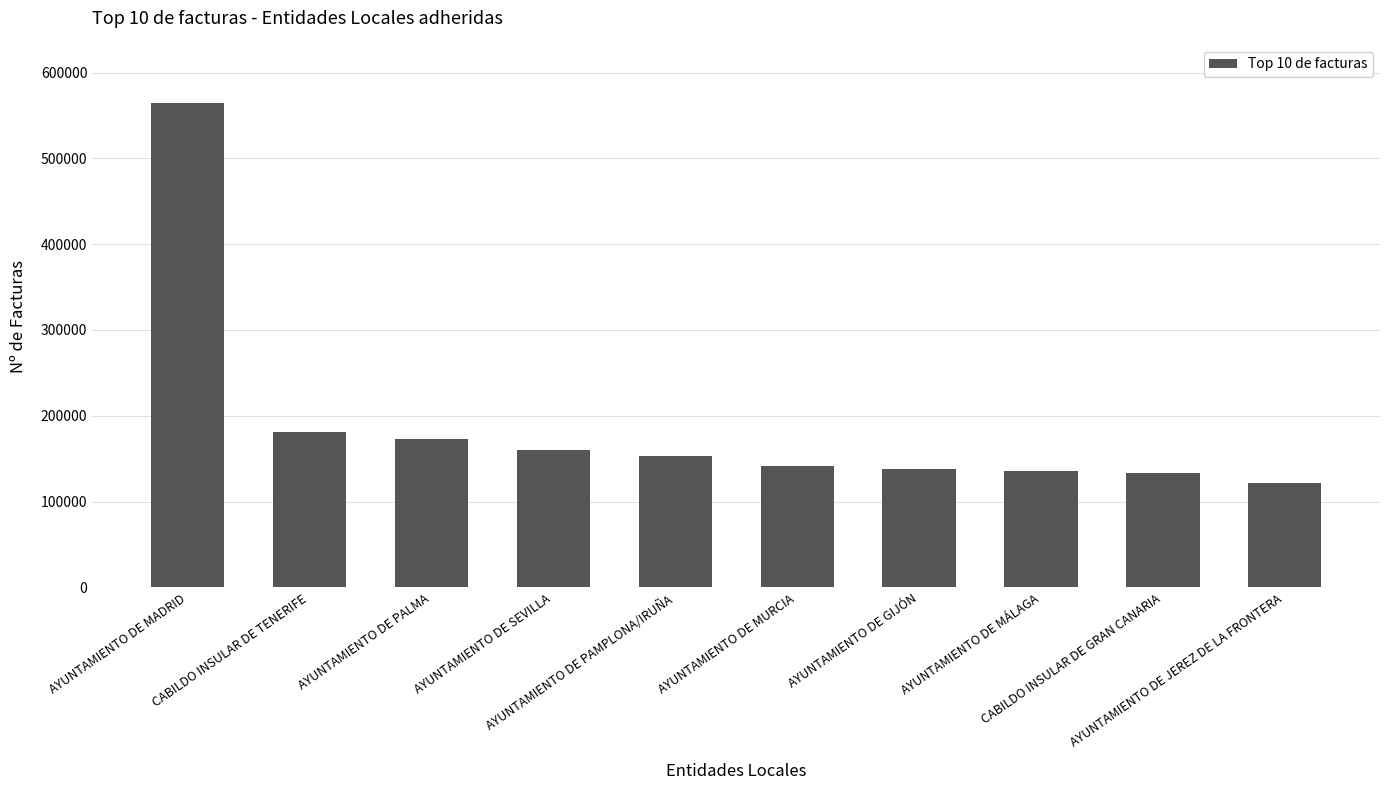

What is the greatest value displayed?

564508